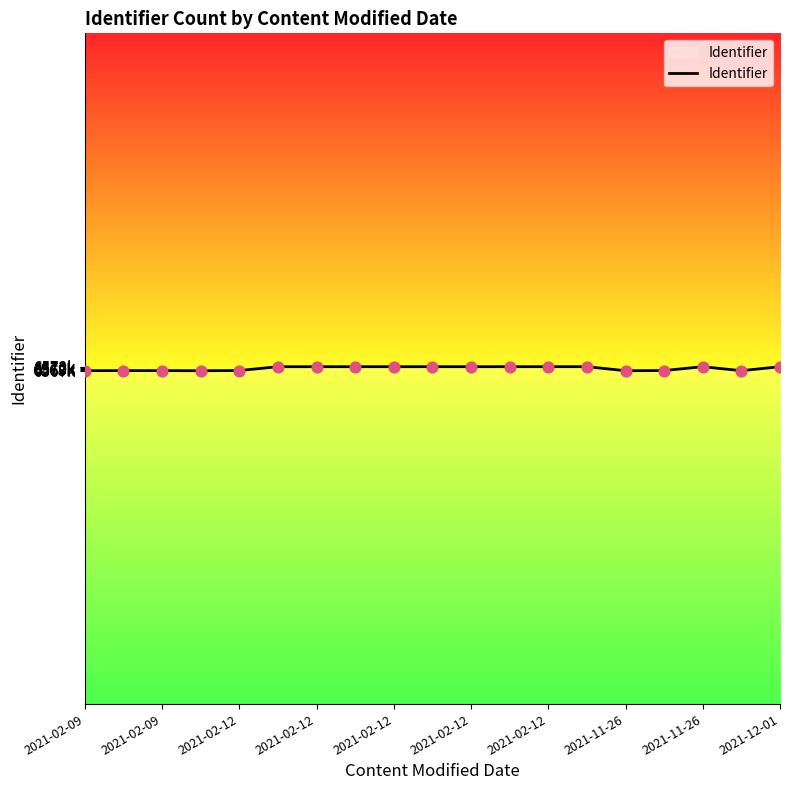

Is this an area chart (filled region under the line)?

Yes